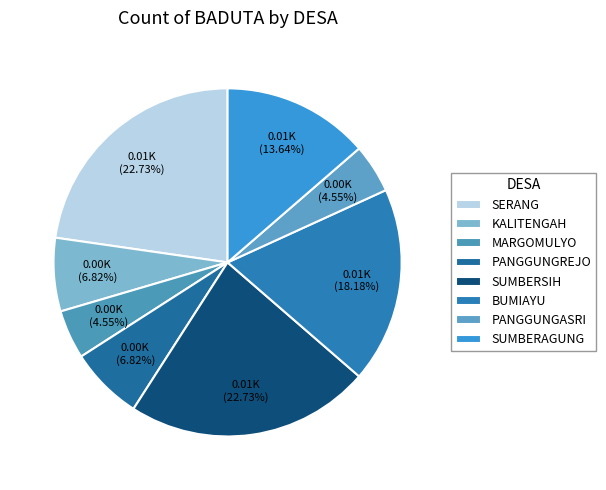

What percentage is the PANGGUNGASRI slice, to the nearest percent?

5%